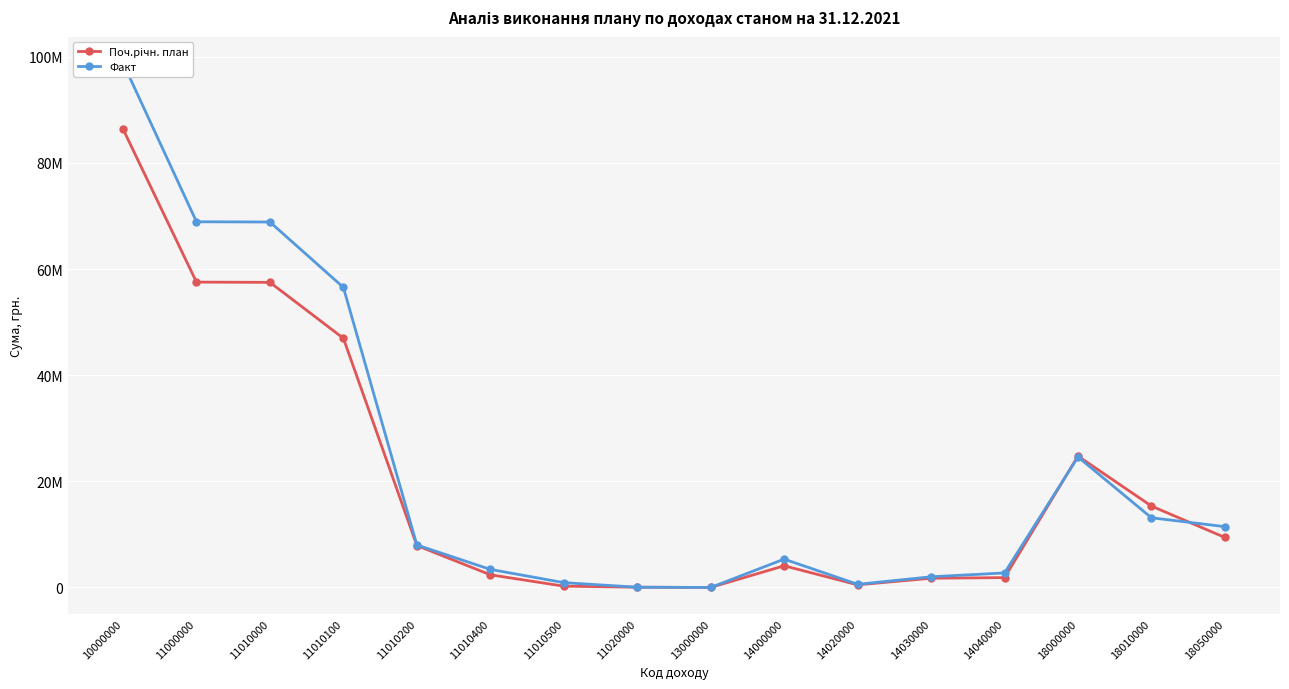

Which series has the widest spread of values?

Факт